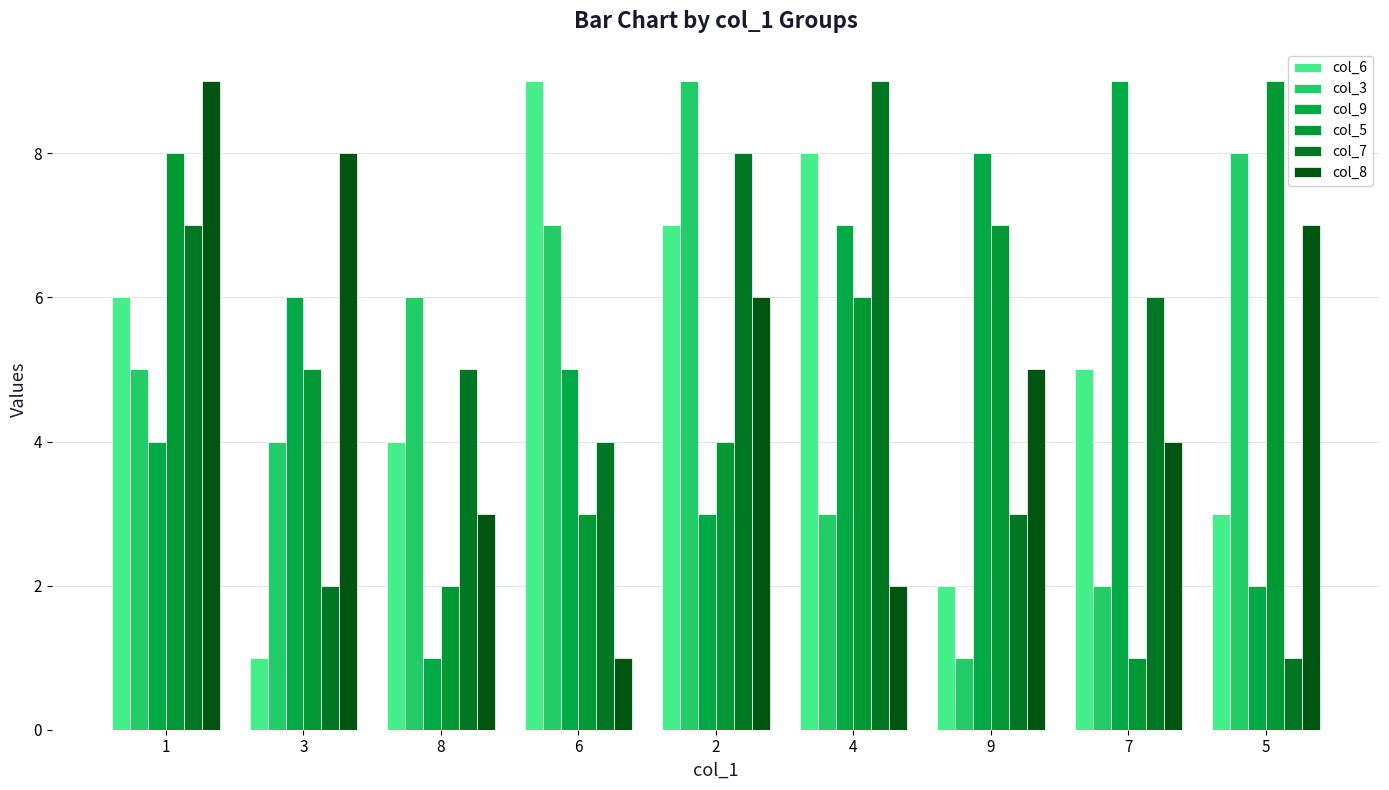

What is the difference between the second highest and second lowest values in the col_5 series?

6